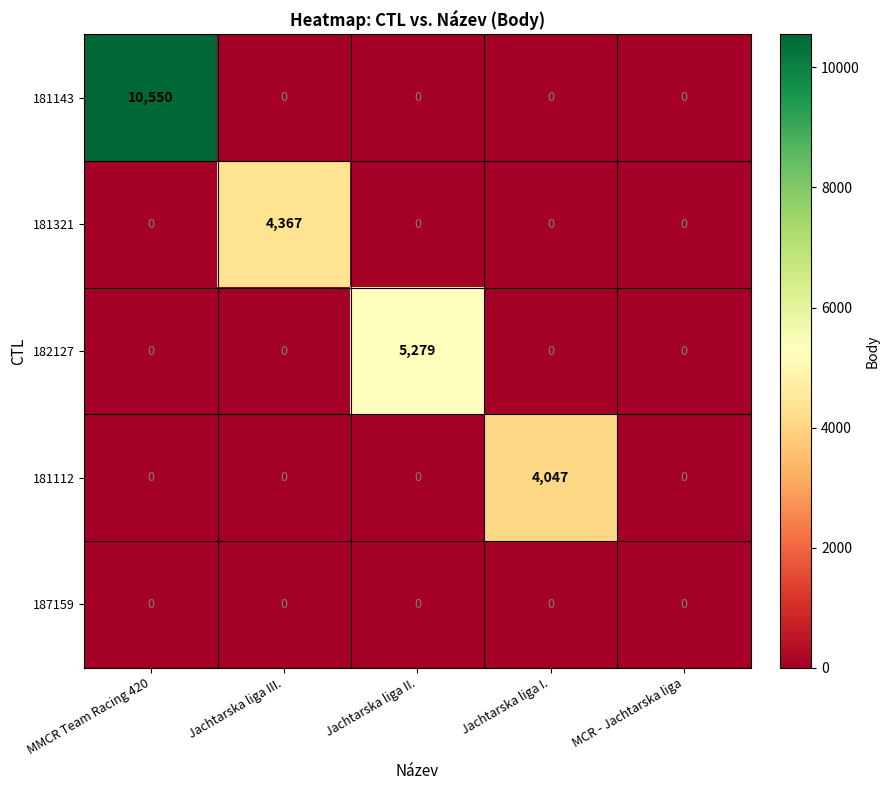

The 181321 series shows 2045 at Jachtarska liga II.. True or false?

False